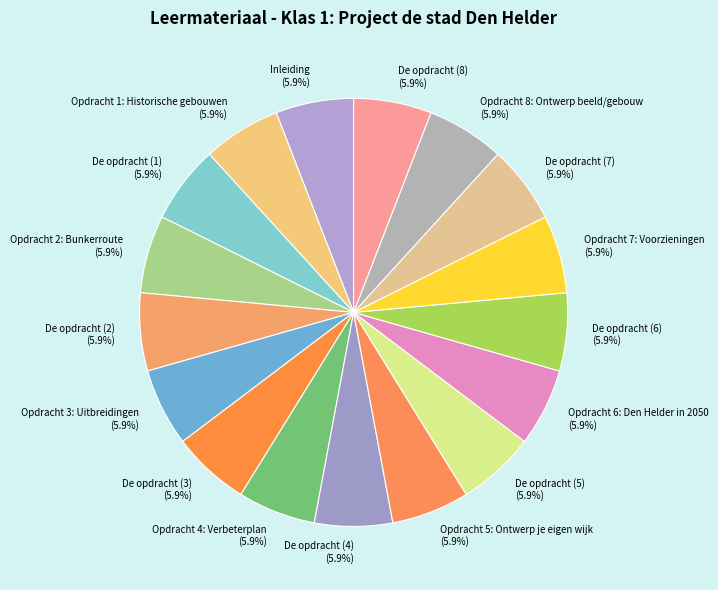

True or false: Opdracht 1: Historische gebouwen accounts for 6% of the total.

True